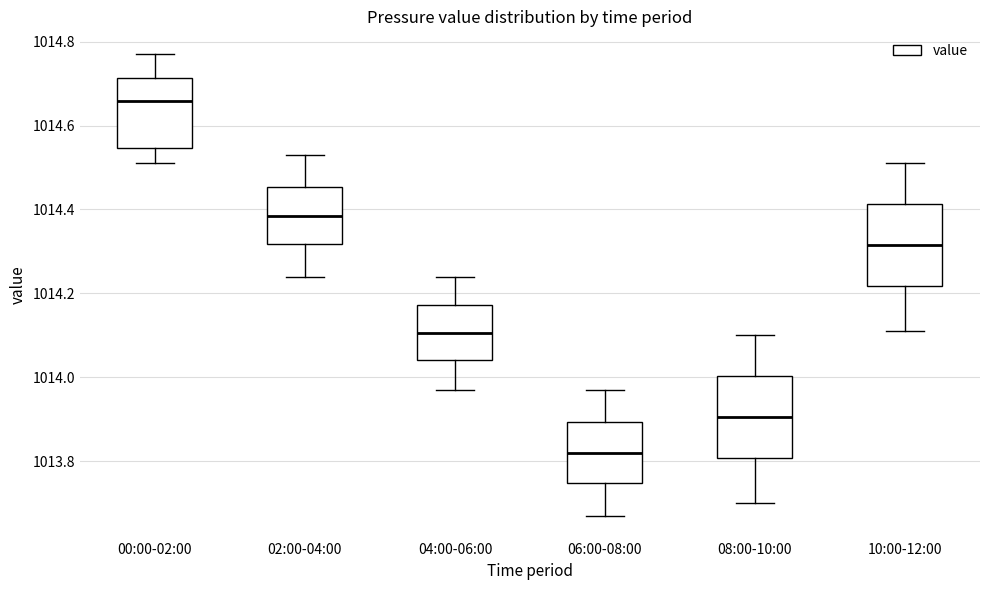

Reading left to right, read every box against the y-axis: the position of its median line, the range the box covers, and the ends of its whiskers. The values are not printed on the chart, so give them approximately, as read against the axis.

00:00-02:00: median 1014.66, box 1014.54 to 1014.72, whiskers 1014.52 to 1014.78
02:00-04:00: median 1014.38, box 1014.32 to 1014.46, whiskers 1014.24 to 1014.54
04:00-06:00: median 1014.10, box 1014.04 to 1014.18, whiskers 1013.98 to 1014.24
06:00-08:00: median 1013.82, box 1013.74 to 1013.90, whiskers 1013.68 to 1013.98
08:00-10:00: median 1013.90, box 1013.80 to 1014.00, whiskers 1013.70 to 1014.10
10:00-12:00: median 1014.32, box 1014.22 to 1014.42, whiskers 1014.12 to 1014.52